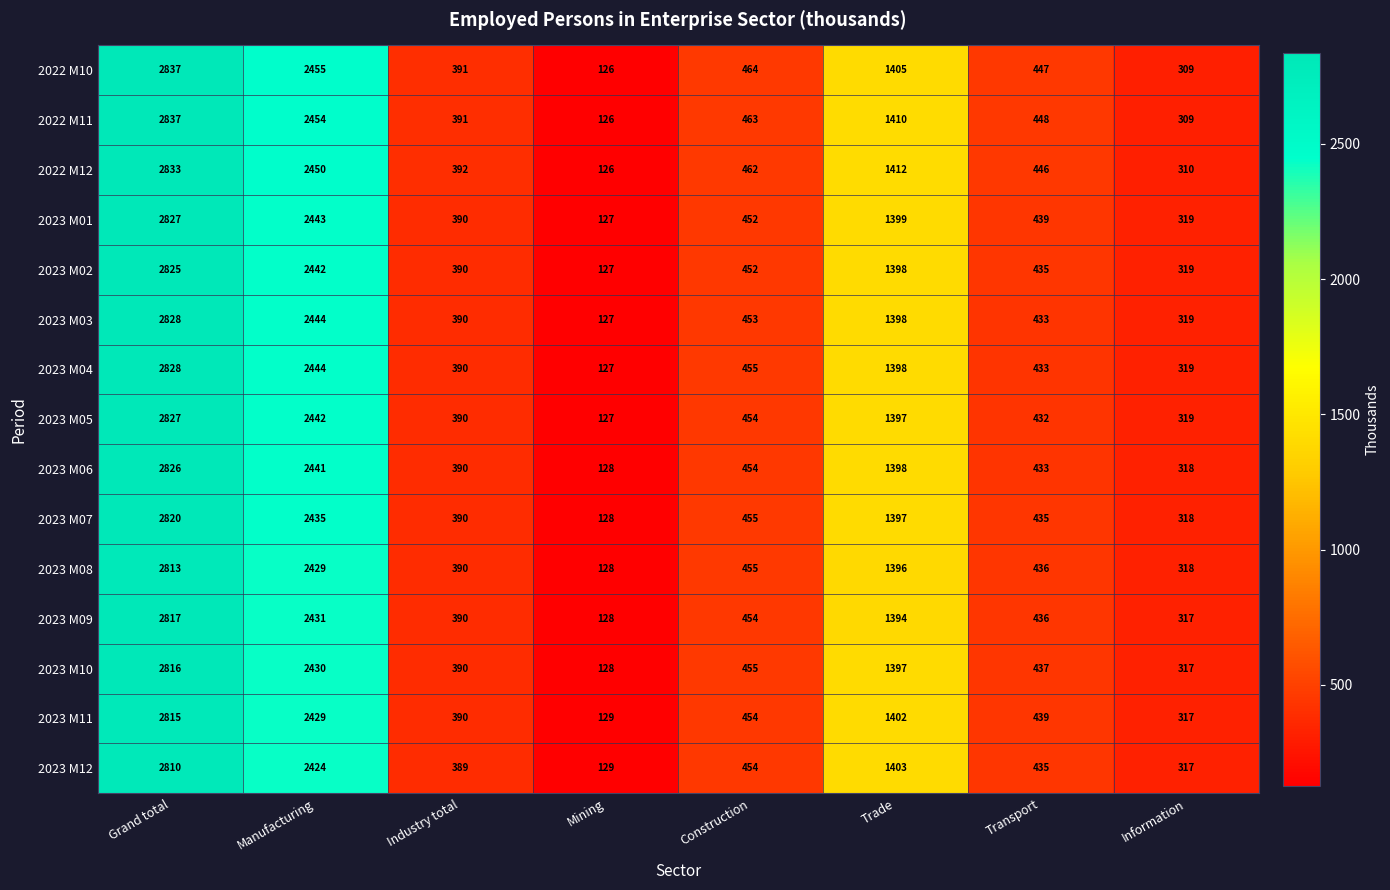

What is the total value across all series at Construction?

6836